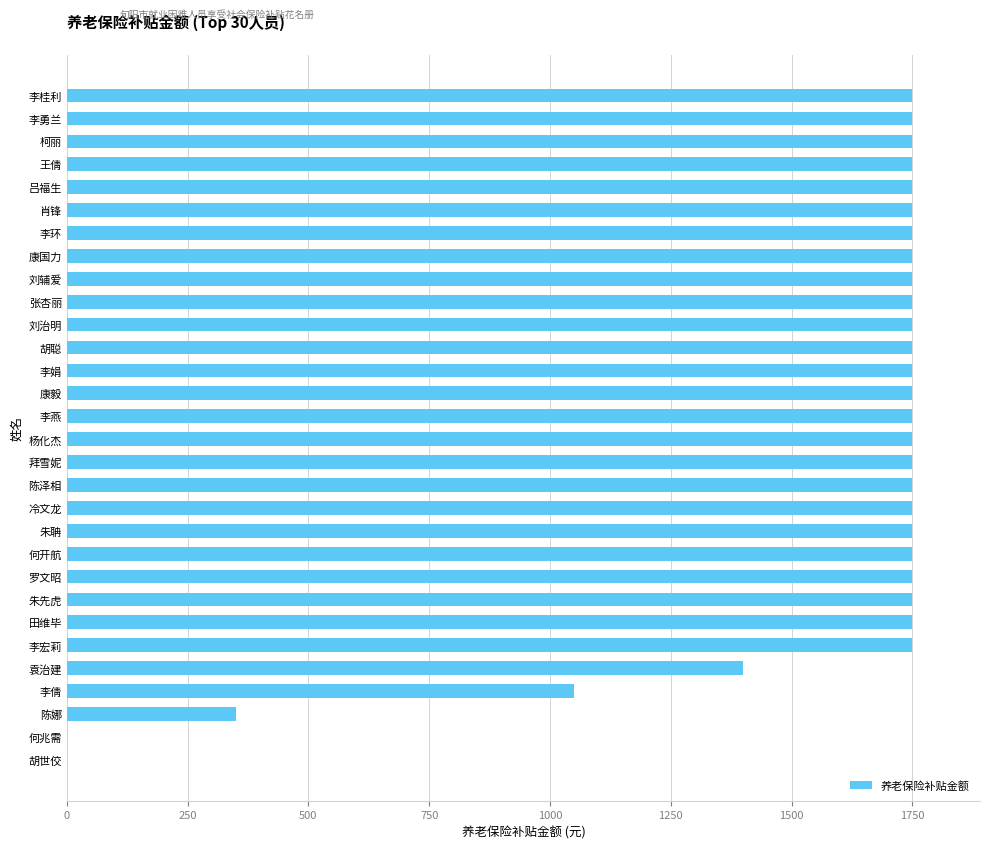

The value at 刘辅爱 is 1750. True or false?

True